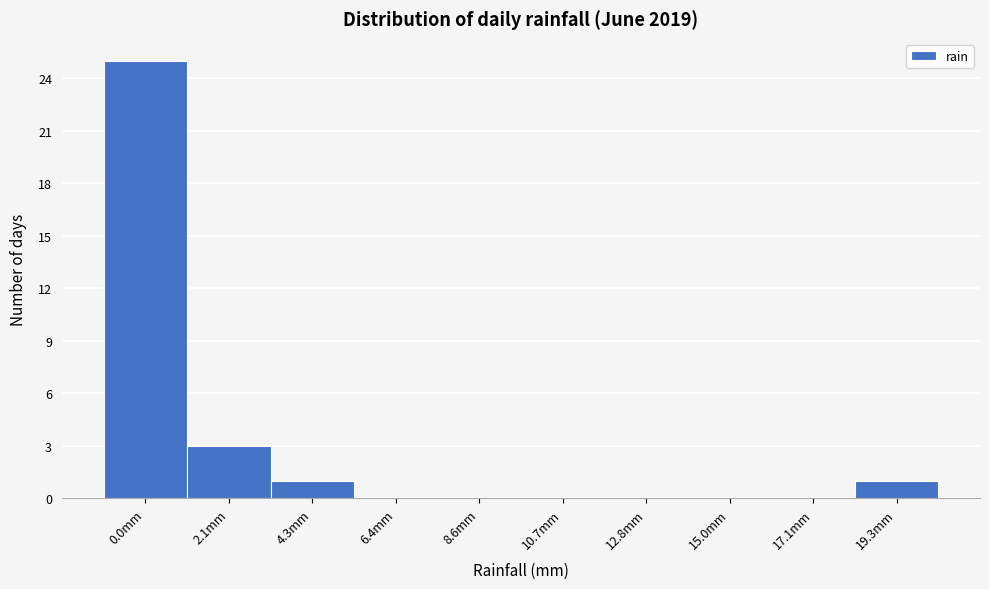

Reading right to left, extract all data points from this chart.

19.3mm=1	17.1mm=0	15.0mm=0	12.8mm=0	10.7mm=0	8.6mm=0	6.4mm=0	4.3mm=1	2.1mm=3	0.0mm=25